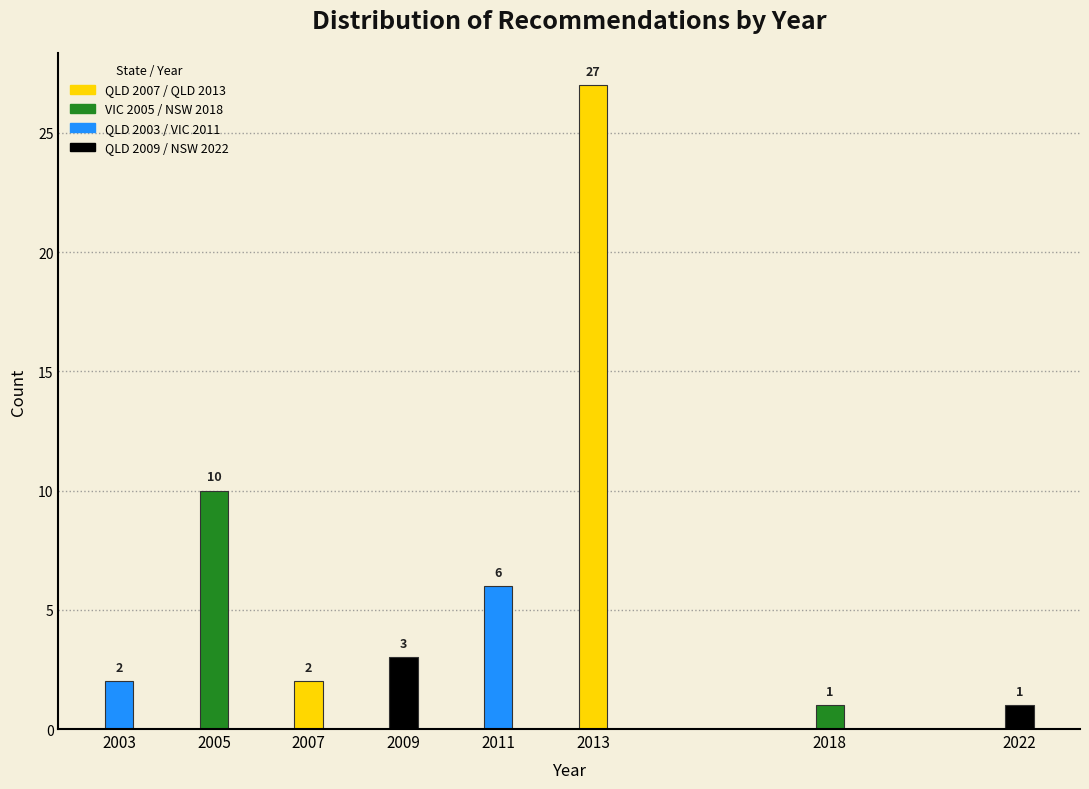

Reading left to right, list all the values displayed in this chart.

2	10	2	3	6	27	1	1